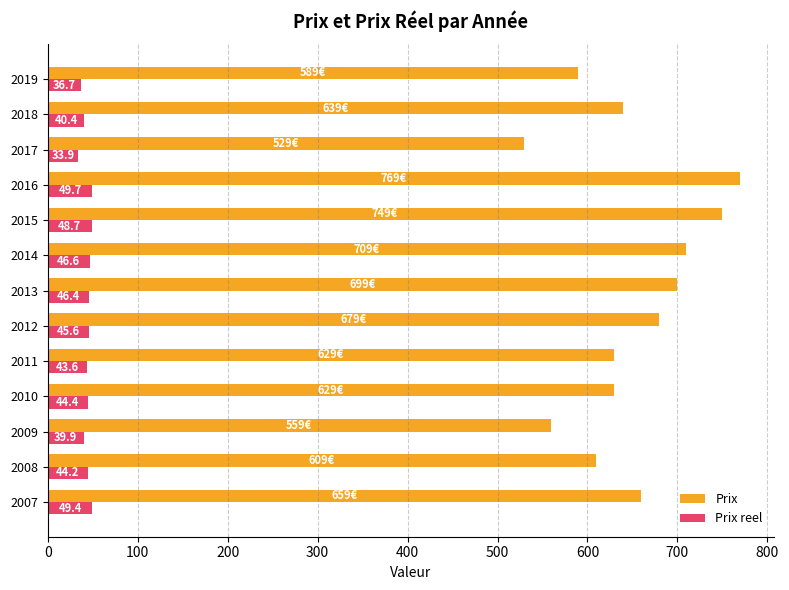

List the labels in order of Prix reel value, smallest first.

2017, 2019, 2009, 2018, 2011, 2008, 2010, 2012, 2013, 2014, 2015, 2007, 2016